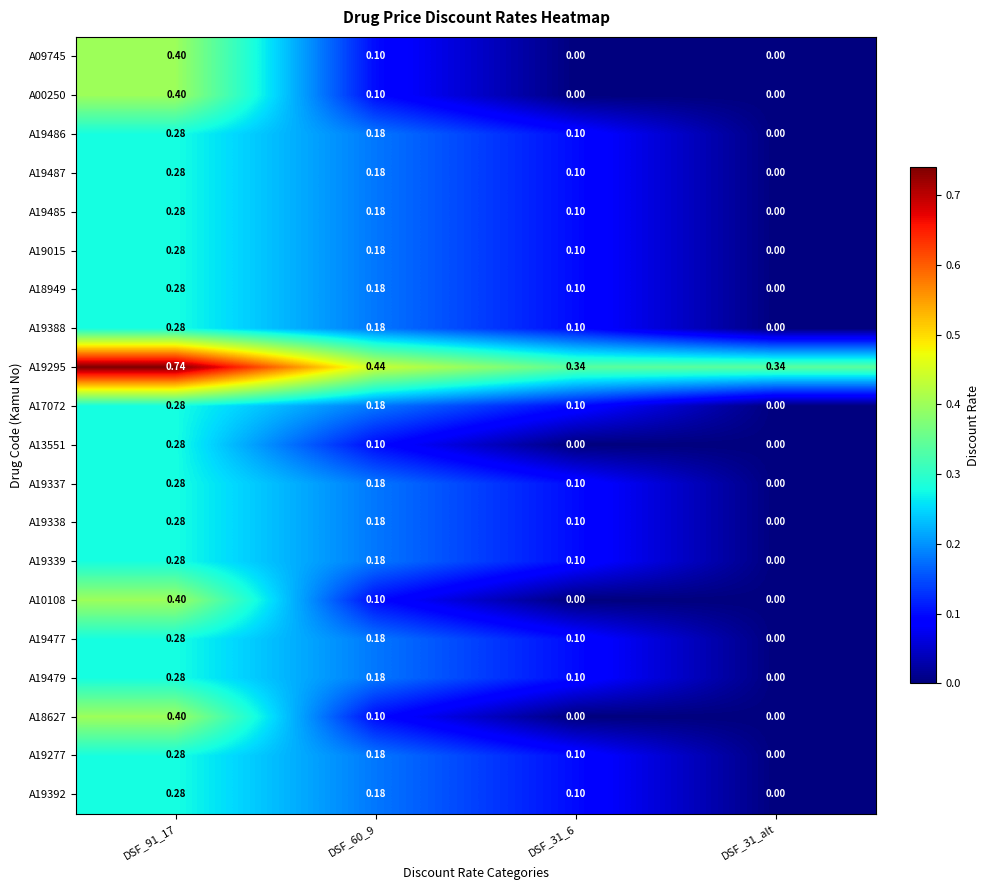

Is the value of A19295 at DSF_31_6 greater than the value of A09745 at DSF_31_6?

Yes